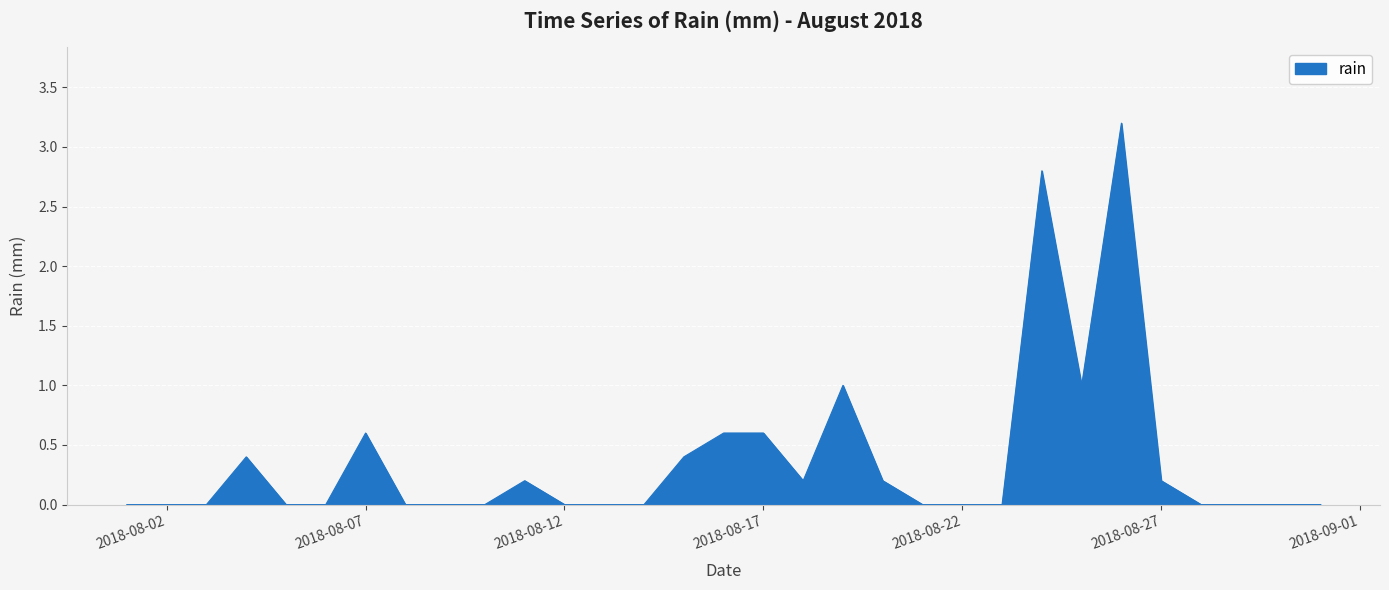

What is the difference between the maximum and minimum values?

3.2